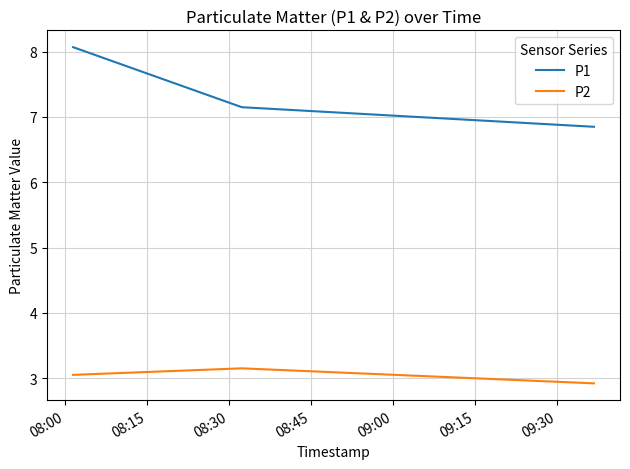

Rank the series by their maximum value, from highest to lowest.

P1, P2